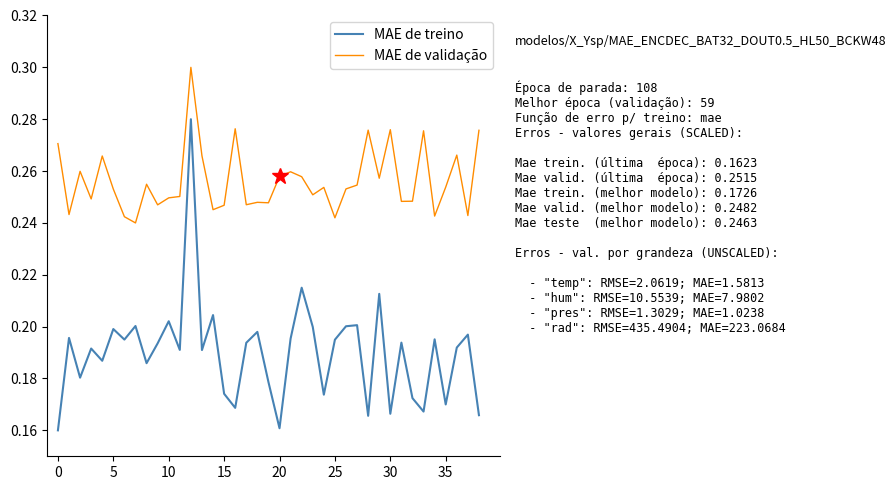

True or false: MAE de treino and MAE de validação intersect in this chart.

False